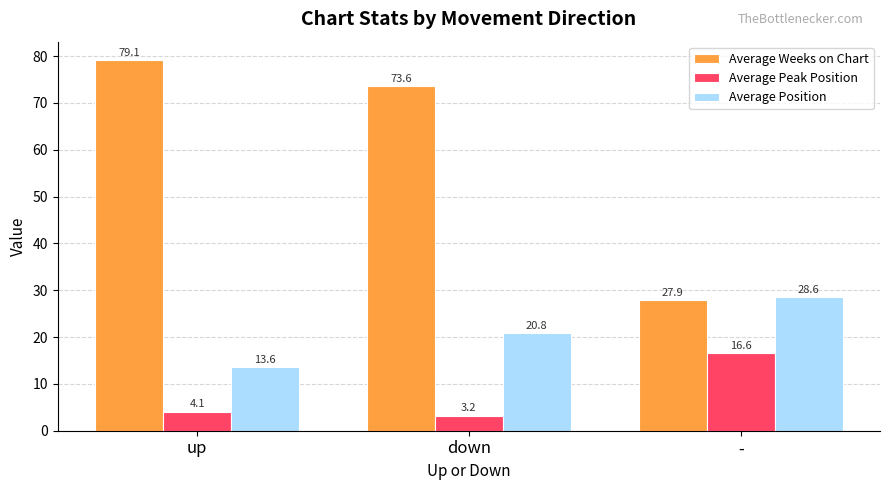

Are the bars horizontal?

No